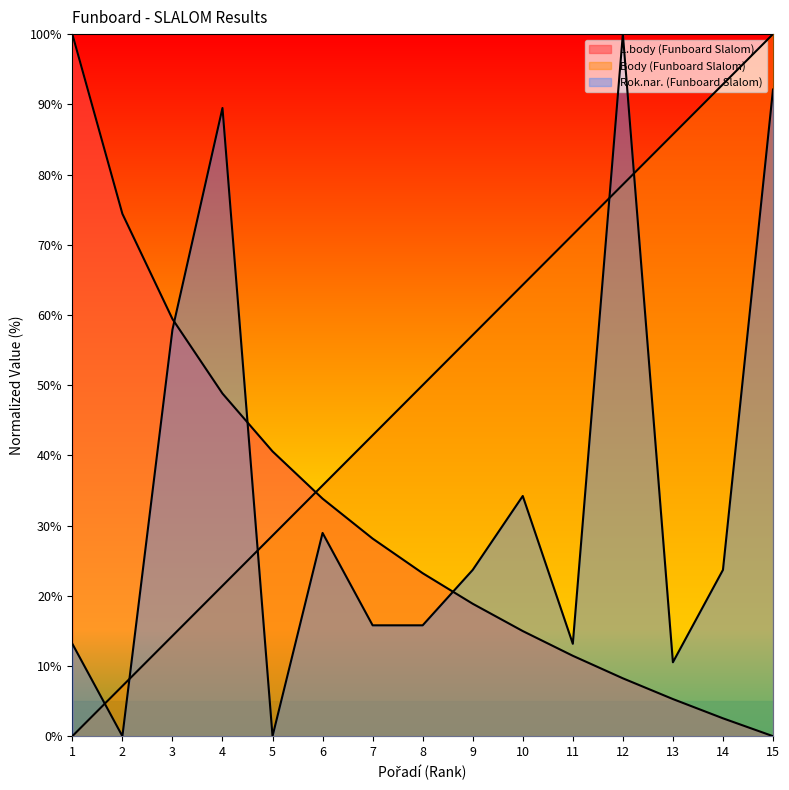

Reading left to right, list all the values displayed in this chart.

L.body (Funboard Slalom): 100.0	74.4	59.4	48.8	40.6	33.8	28.1	23.2	18.9	15.0	11.5	8.2	5.3	2.5	0.0
Body (Funboard Slalom): 0.0	7.1	14.3	21.4	28.6	35.7	42.9	50.0	57.1	64.3	71.4	78.6	85.7	92.9	100.0
Rok.nar. (Funboard Slalom): 13.2	0.0	57.9	89.5	0.0	28.9	15.8	15.8	23.7	34.2	13.2	100.0	10.5	23.7	92.1